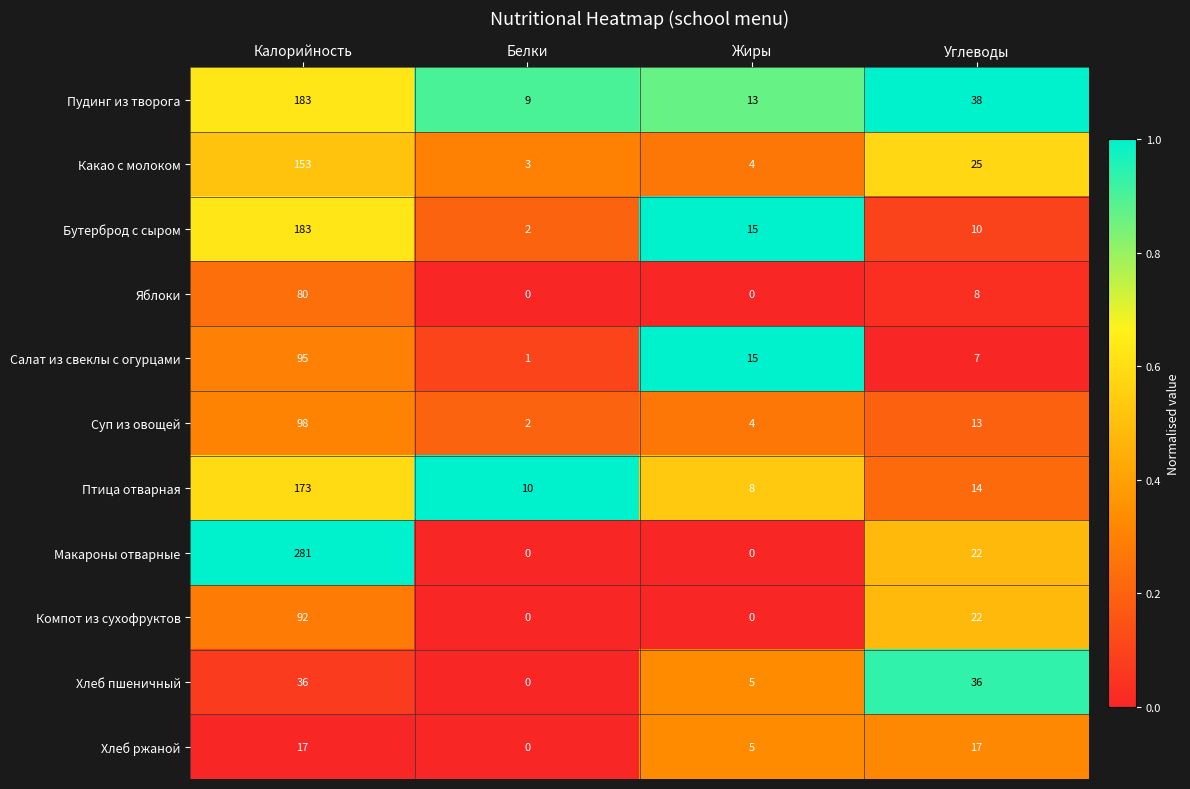

True or false: Салат из свеклы с огурцами has a value of 24 at Жиры.

False